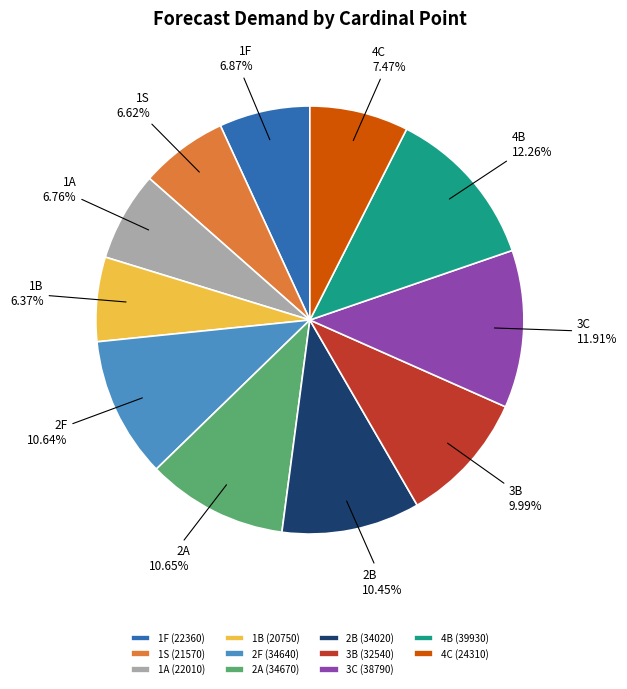

What percentage is the 2F slice, to the nearest percent?

11%